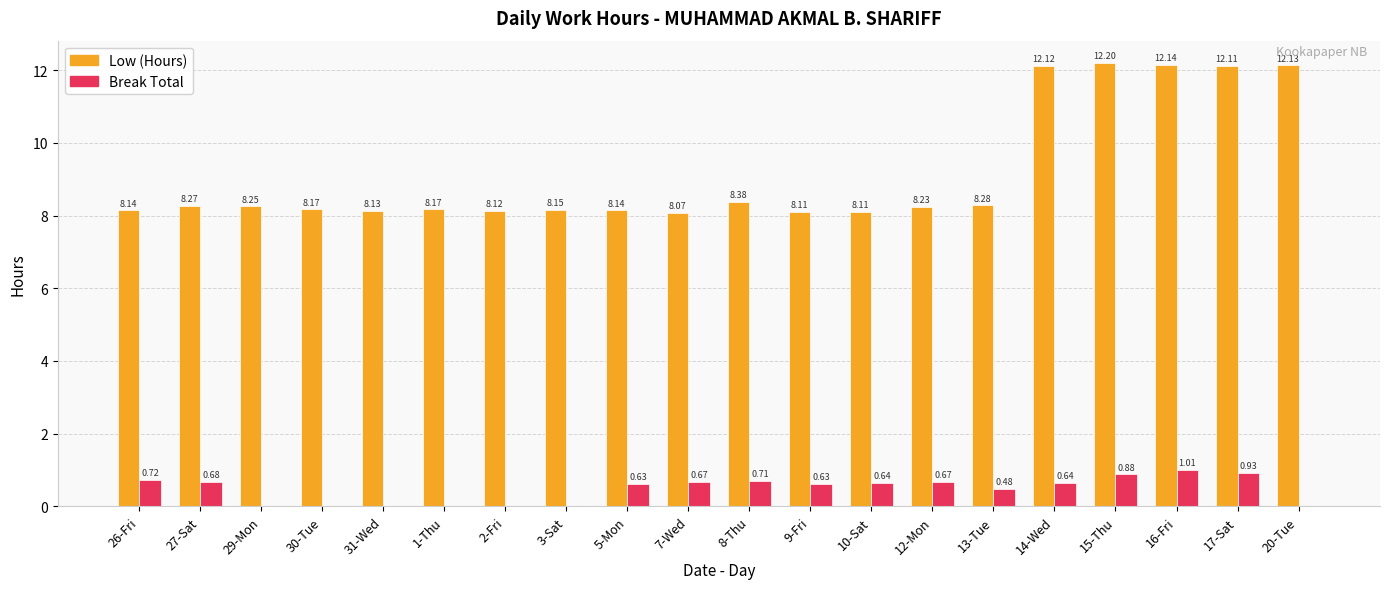

Between 29-Mon and 12-Mon, which series saw the biggest shift?

Break Total